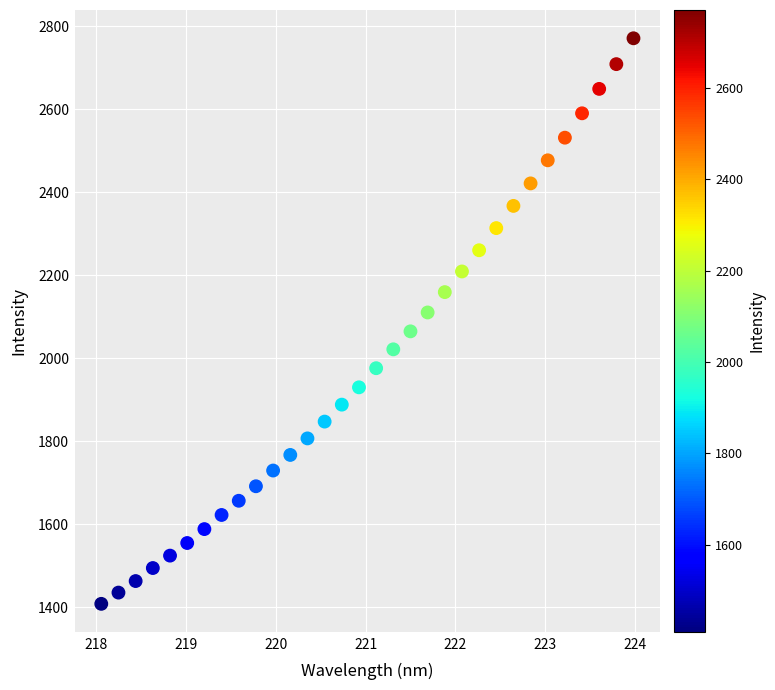

What is the range of Y values (max minus min)?

1362.6